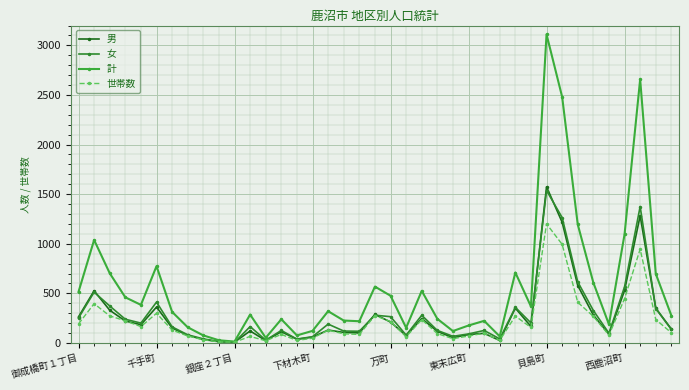

Where does the 男 series first go above 140?

御成橋町１丁目